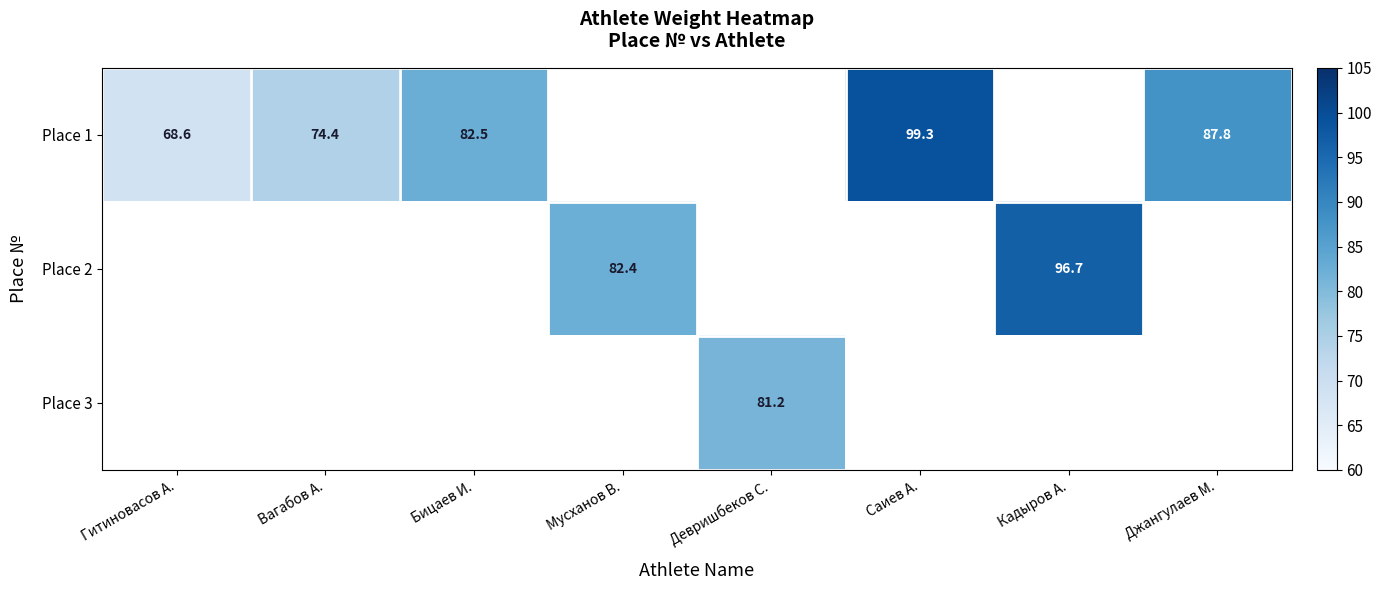

Is it true that Place 2 equals 82.4 at Мусханов В.?

True